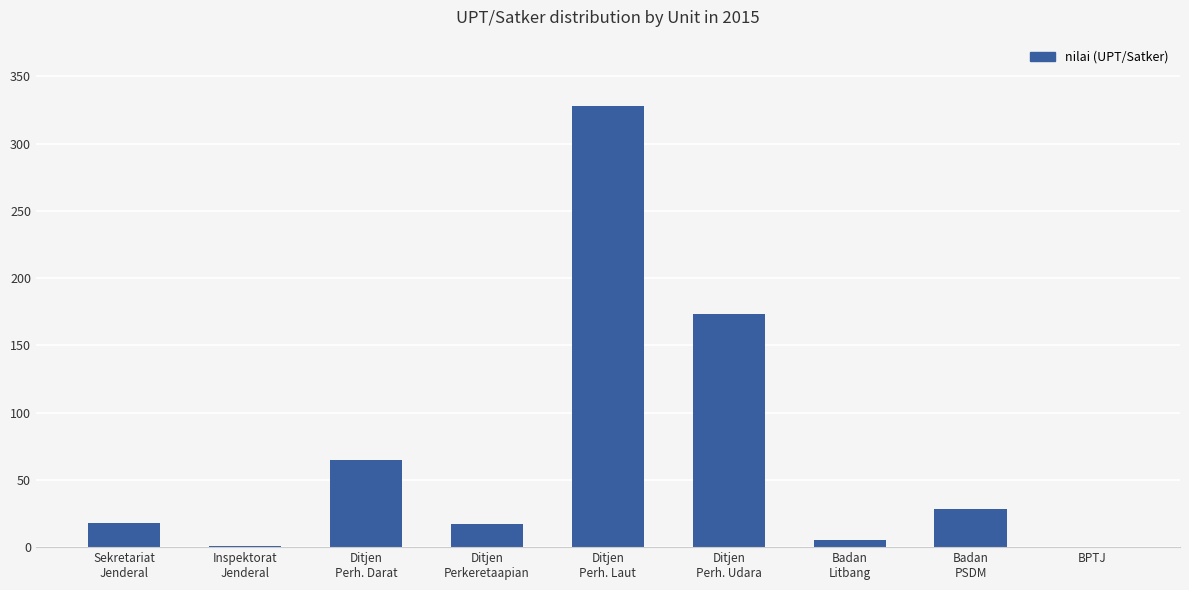

Which has a higher value, Badan
PSDM or Inspektorat
Jenderal?

Badan
PSDM